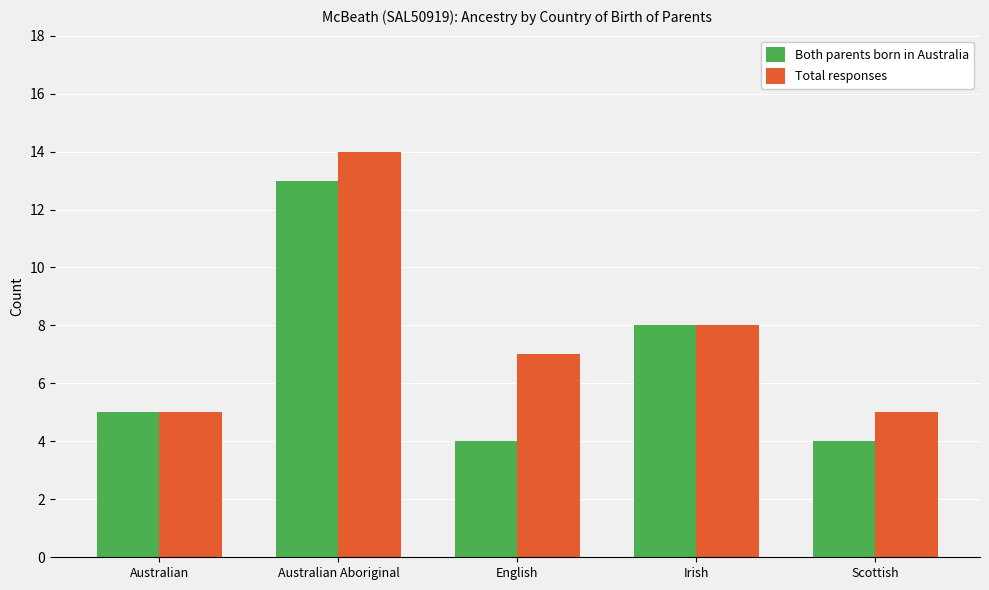

At which category is the sum across all series the highest?

Australian Aboriginal